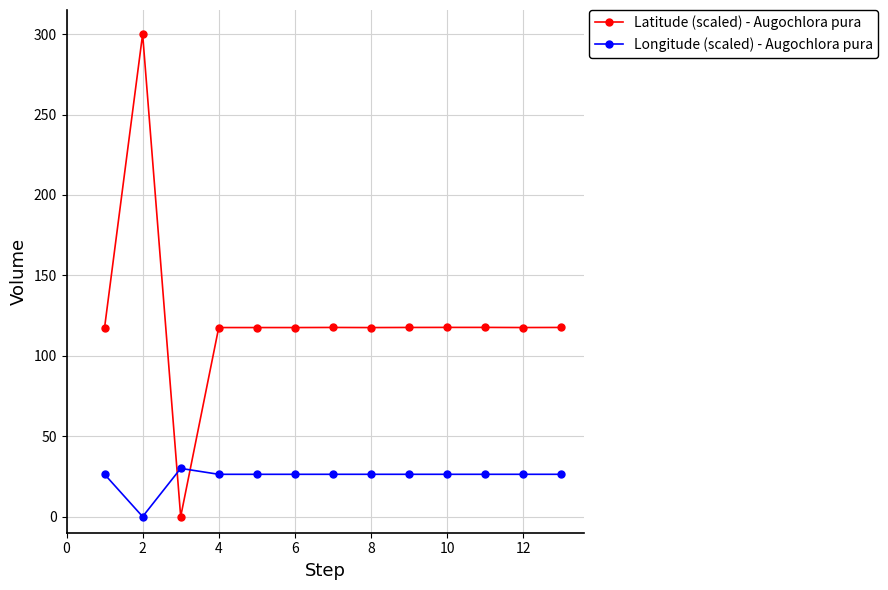

Is this an area chart (filled region under the line)?

No